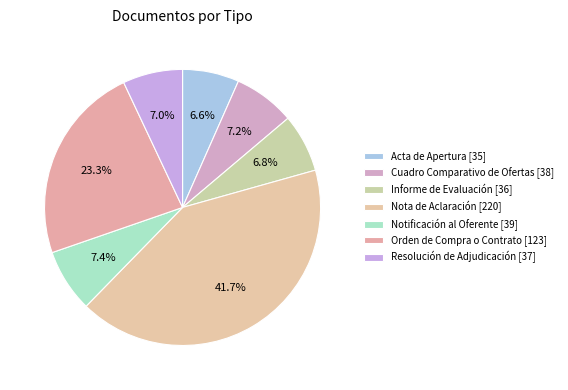

How many segments does this pie chart have?

7